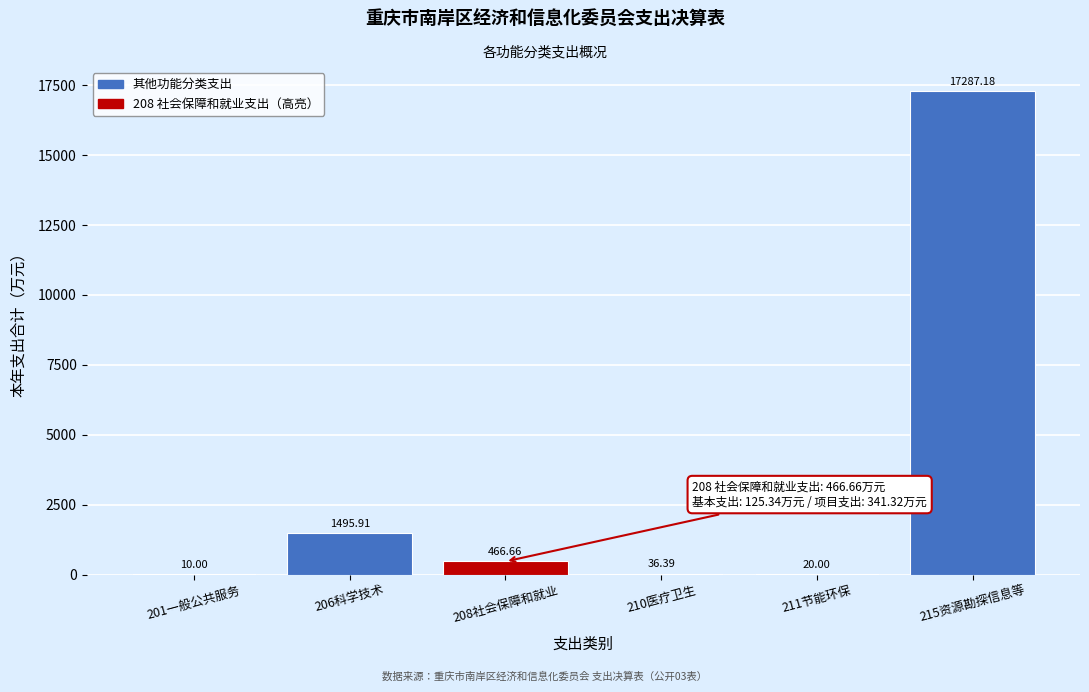

Approximately how many times larger is the value at 201一般公共服务 compared to 211节能环保?

0.5